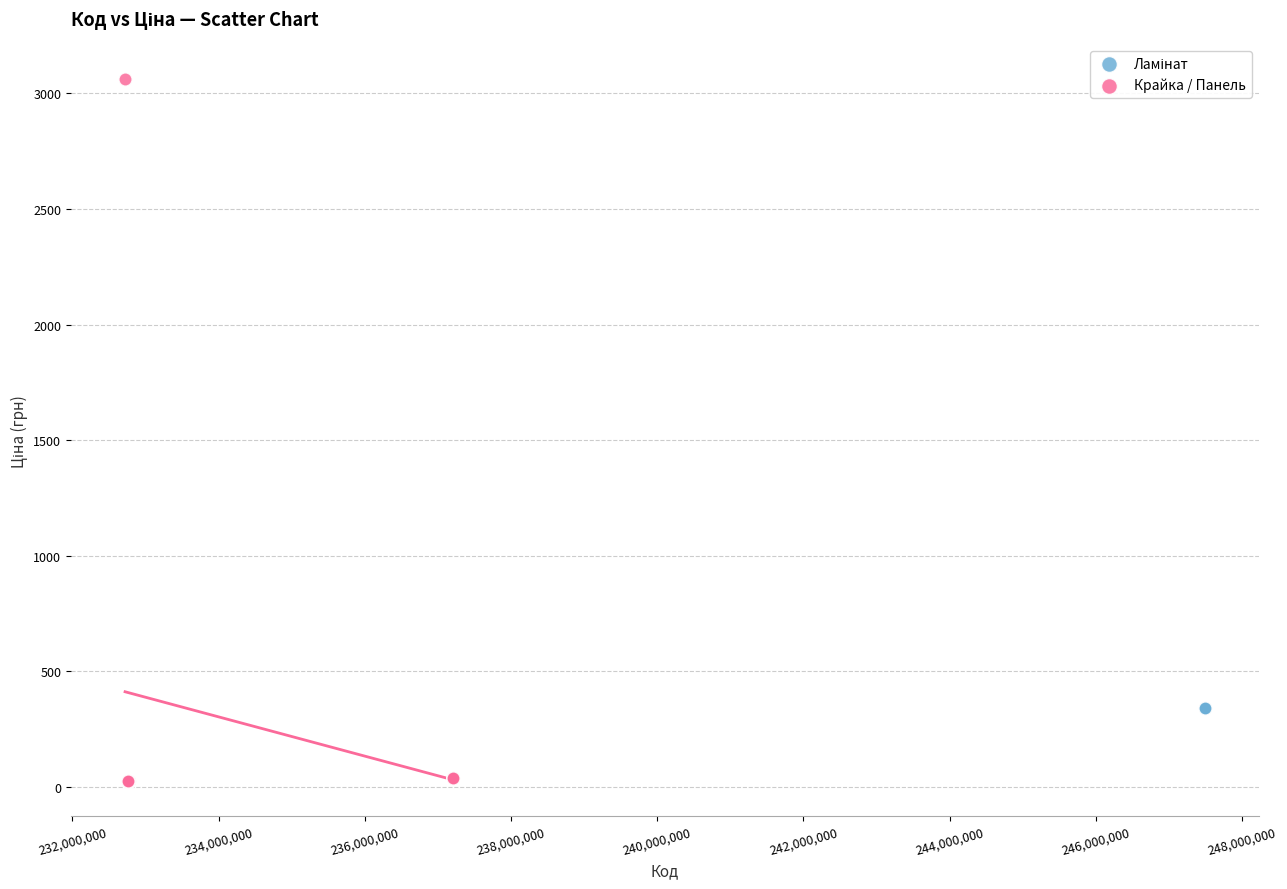

Which series contains the highest Y value?

Крайка / Панель